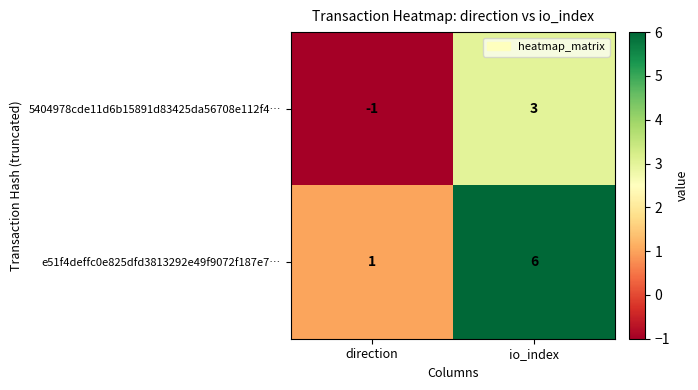

What is the maximum value shown in the chart?

6